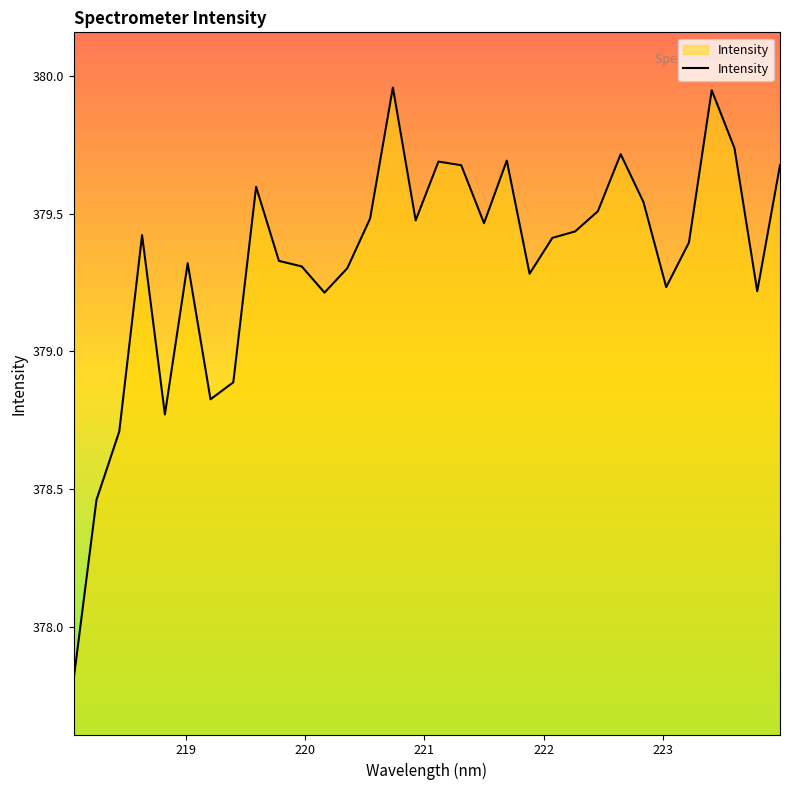

What is the smallest value displayed?

377.8